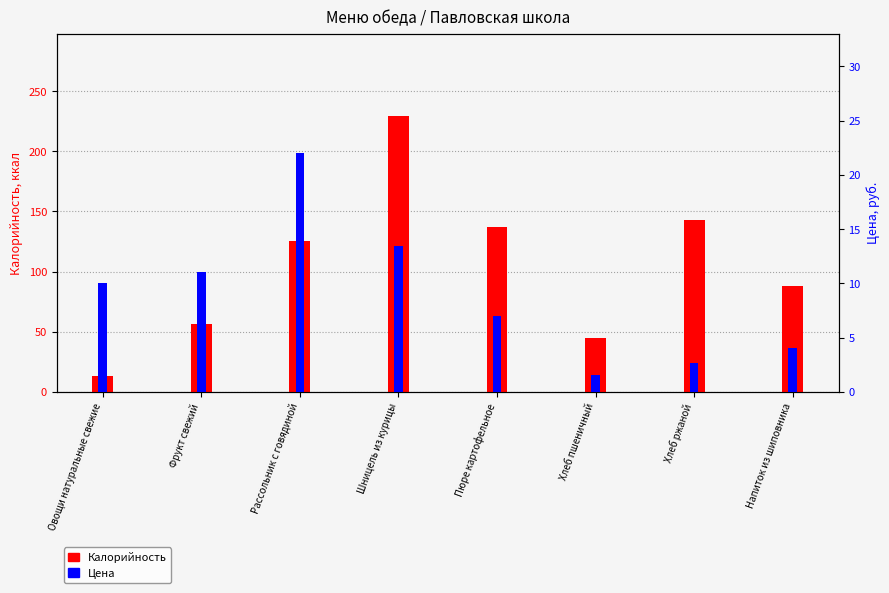

At which label is Калорийность closest to 121?

Рассольник с говядиной